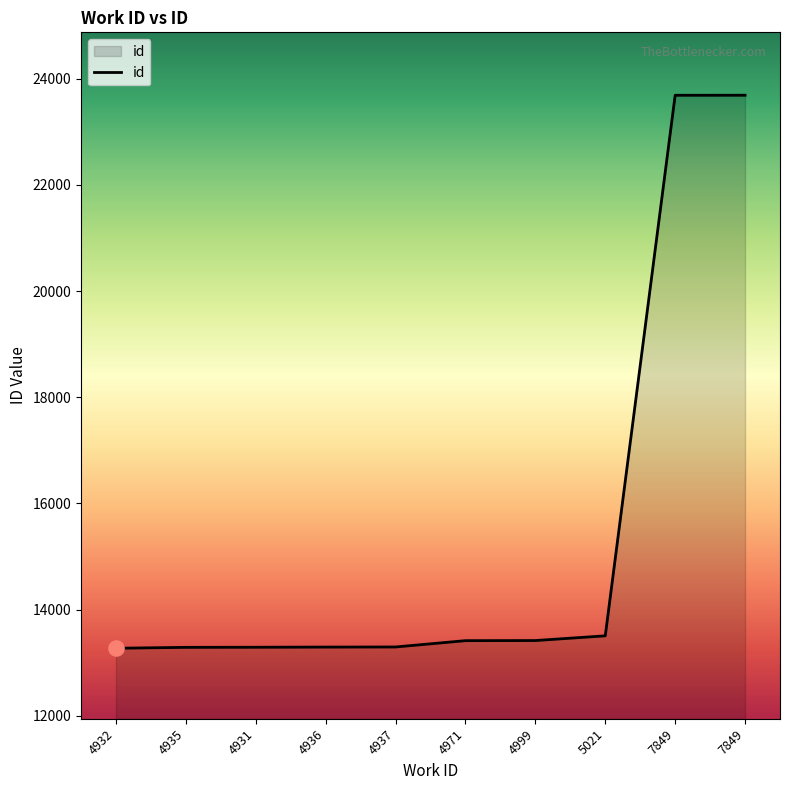

Approximately how many times larger is the value at 7849 compared to 4971?

1.8